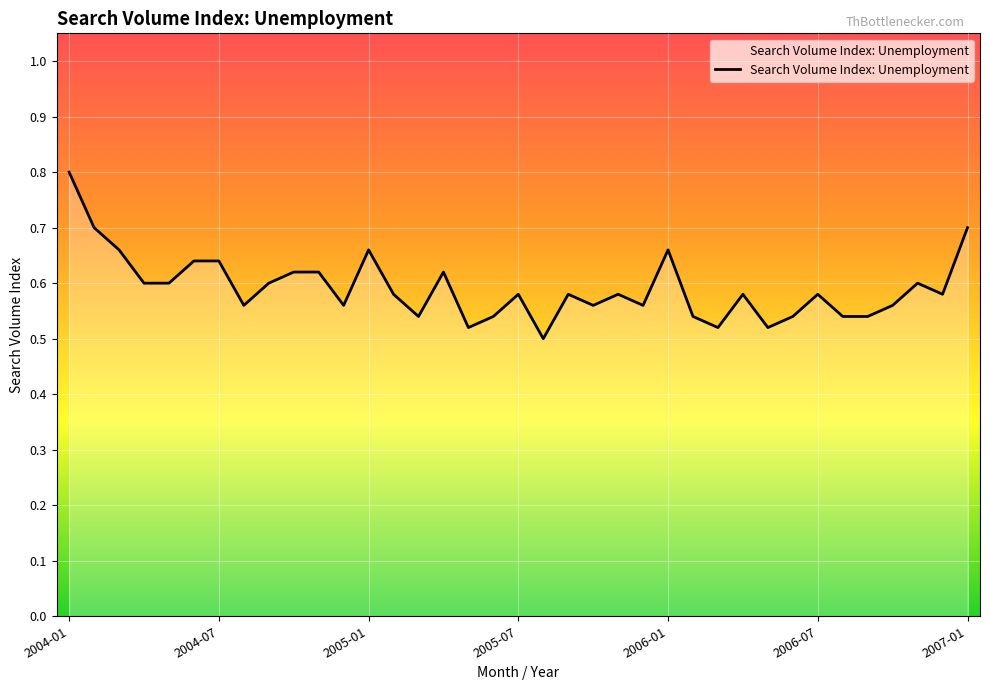

What is the greatest value displayed?

0.8